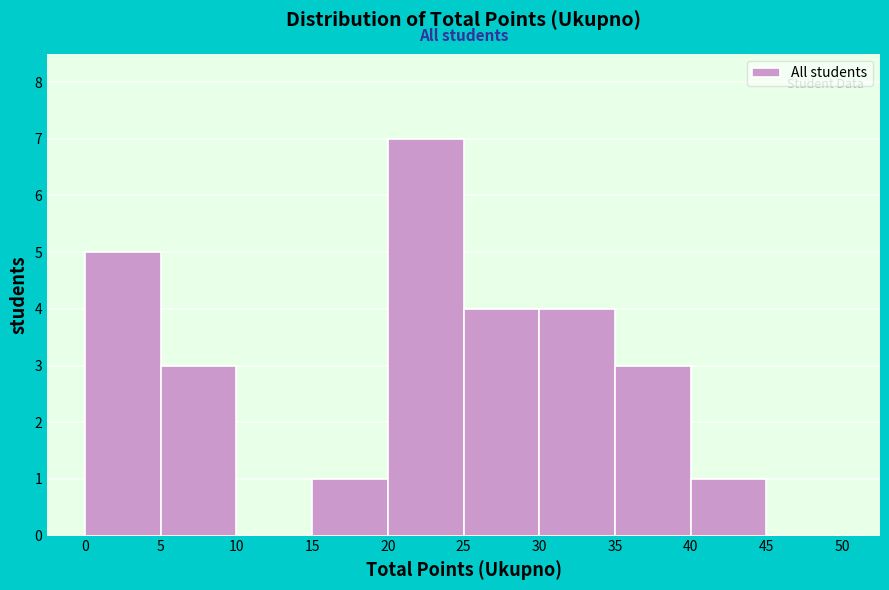

Reading left to right, transcribe this chart: for each bar, give the range it covers on the x-axis and its height. The values are not printed on the chart, so give them approximately, as read against the axis.

0 to 5: 5
5 to 10: 3
10 to 15: 0
15 to 20: 1
20 to 25: 7
25 to 30: 4
30 to 35: 4
35 to 40: 3
40 to 45: 1
45 to 50: 0